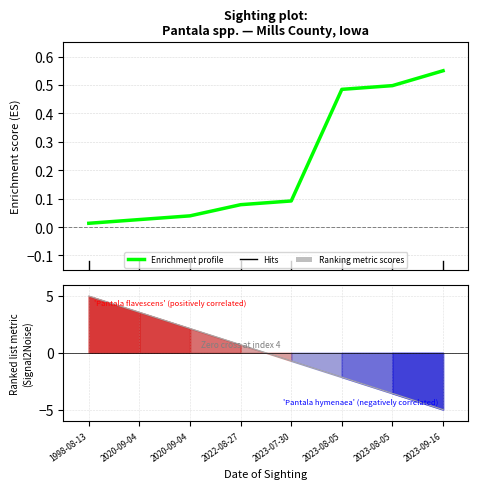

What is the sum of all values?

1.8